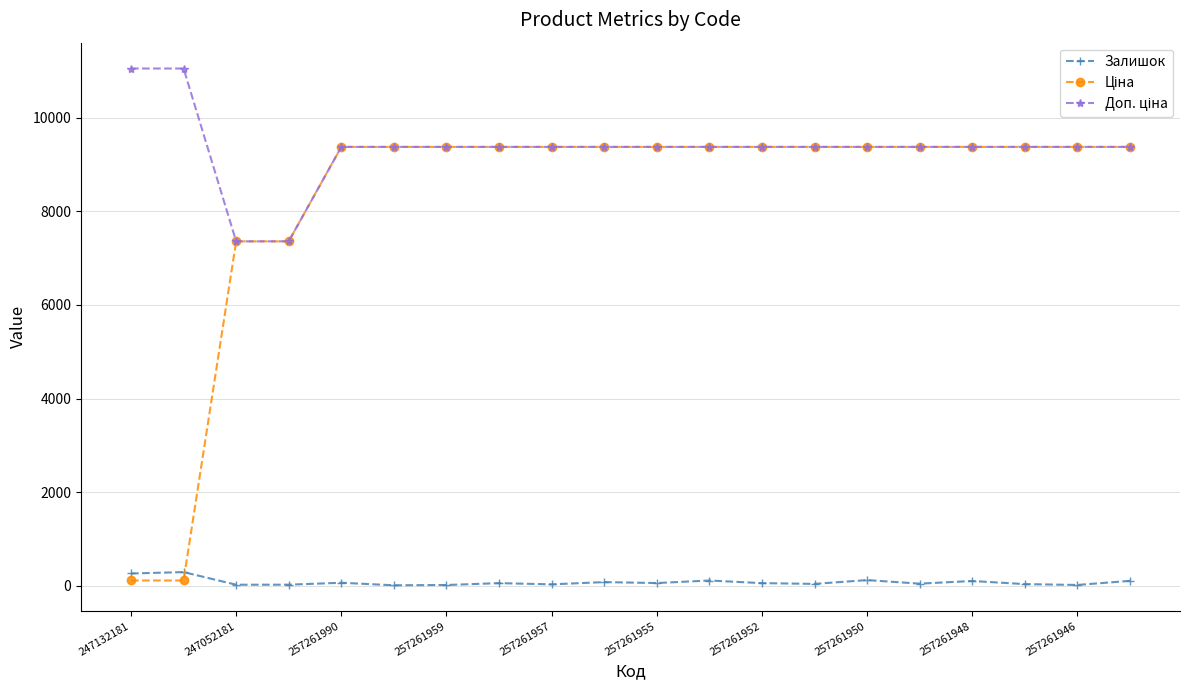

How many lines are shown in the chart?

3